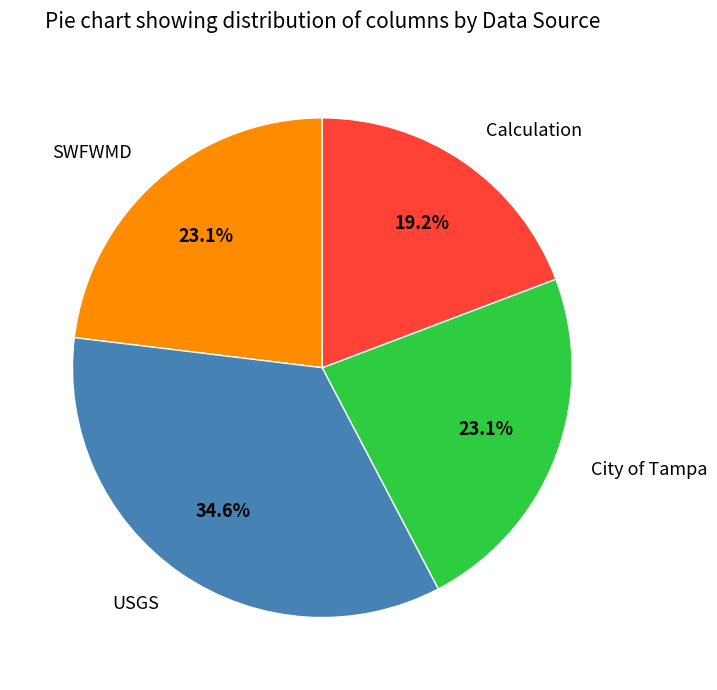

To the nearest percent, what percentage of the pie is SWFWMD?

23%